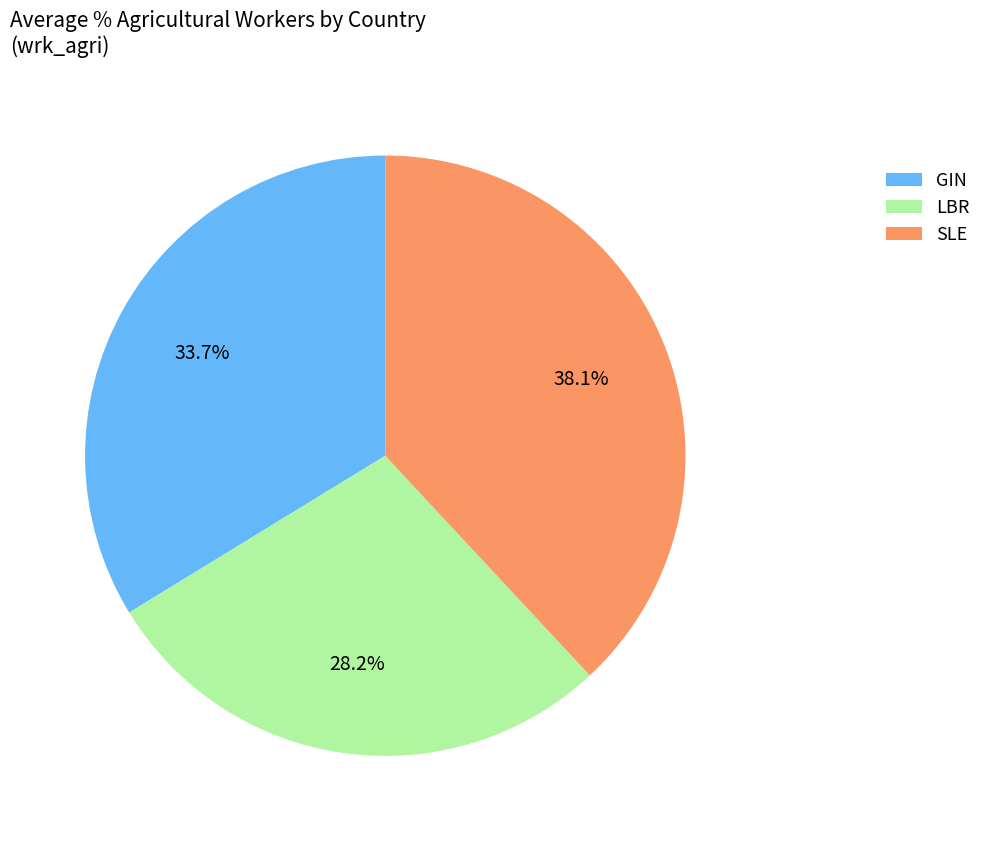

Which slice is the largest?

SLE